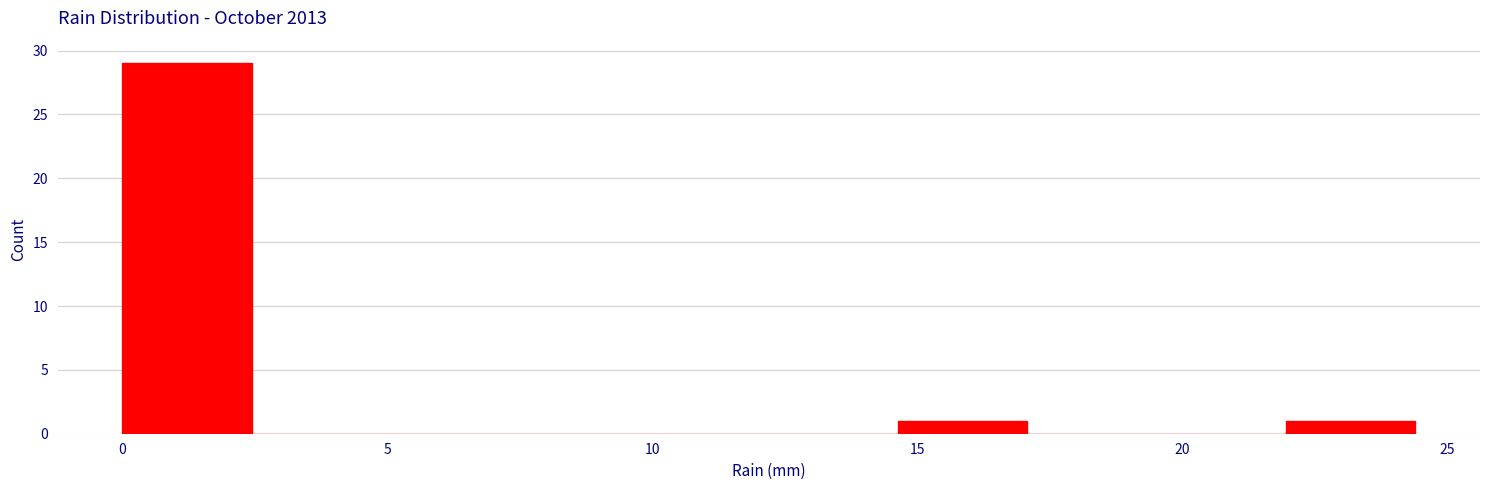

Reading left to right, transcribe this chart: for each bar, give the range it covers on the x-axis and its height. Neither the bar edges nor the heights are printed on the chart, so give them approximately, as read against the axes.

0.0 to 2.5: 29
2.5 to 5.0: 0
5.0 to 7.5: 0
7.5 to 10.0: 0
10.0 to 12.0: 0
12.0 to 14.5: 0
14.5 to 17.0: 1
17.0 to 19.5: 0
19.5 to 22.0: 0
22.0 to 24.5: 1